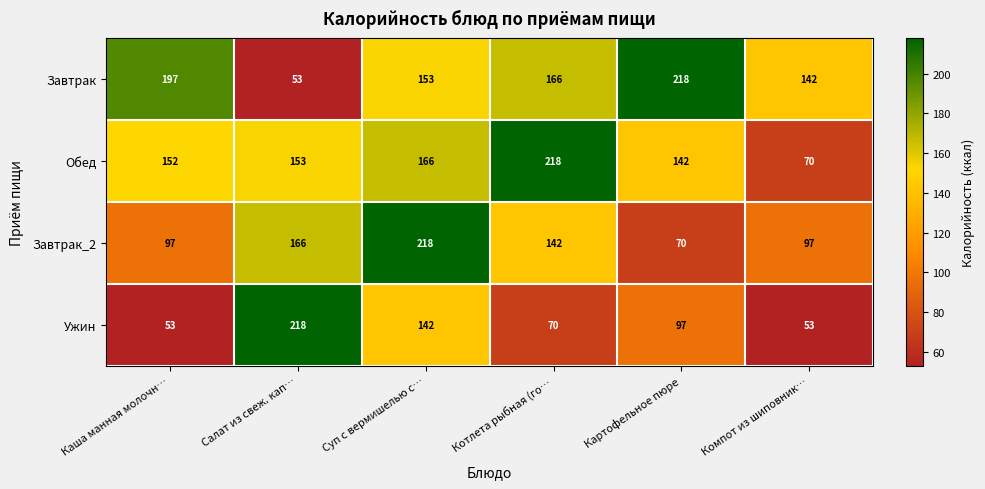

Between Суп с вермишелью с… and Компот из шиповник…, which series saw the biggest shift?

Завтрак_2